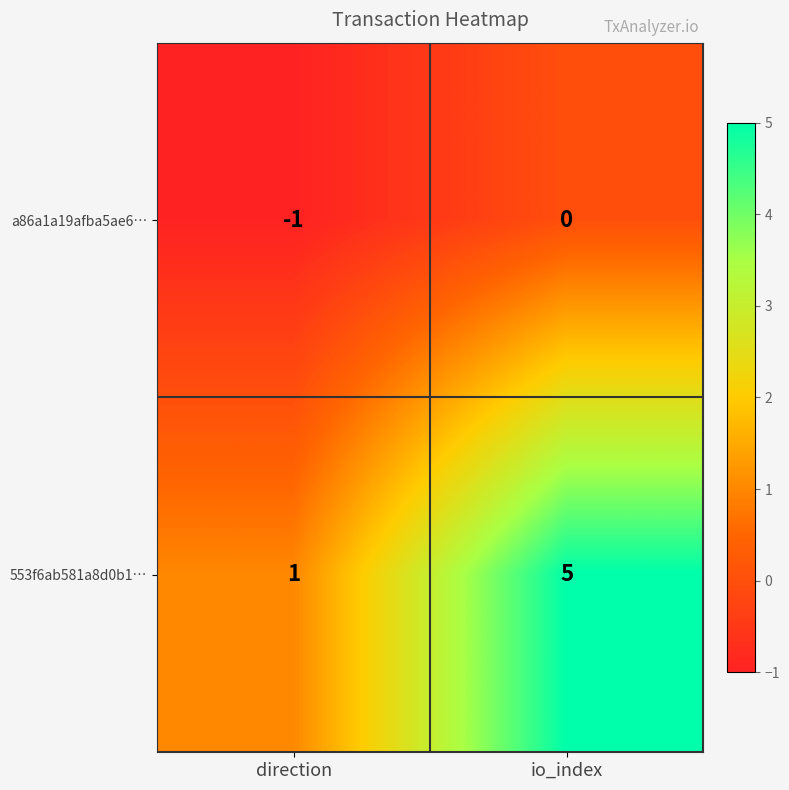

At which category does the chart reach its peak across all series?

io_index